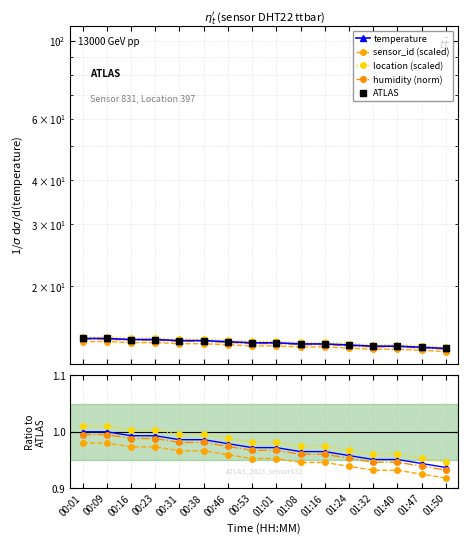

Between 00:38 and 01:47, which series saw the biggest shift?

ATLAS